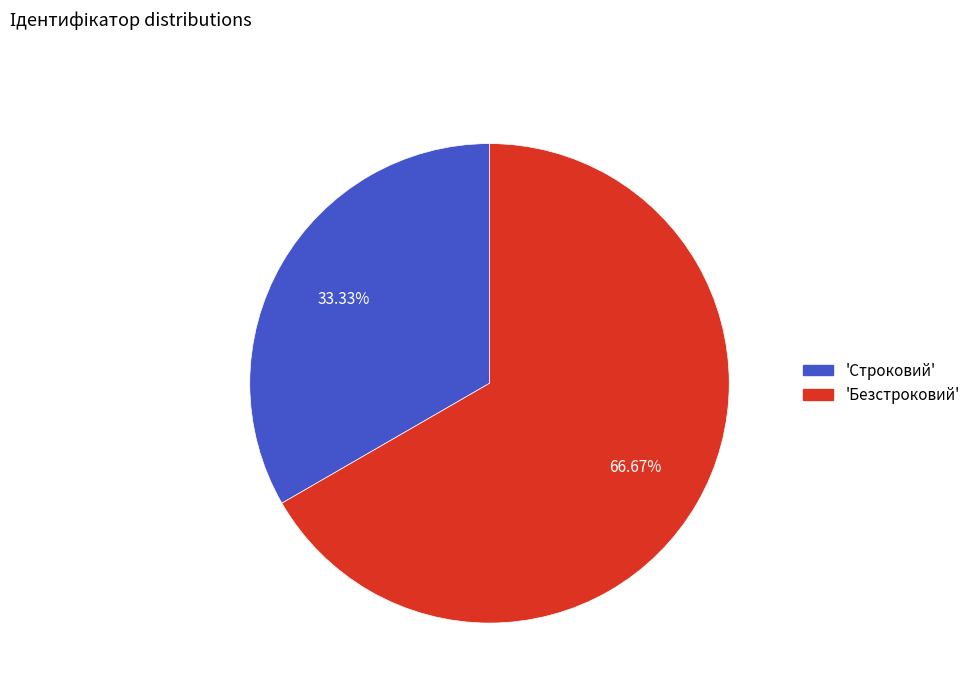

Which category has the smallest portion of the pie?

'Строковий'